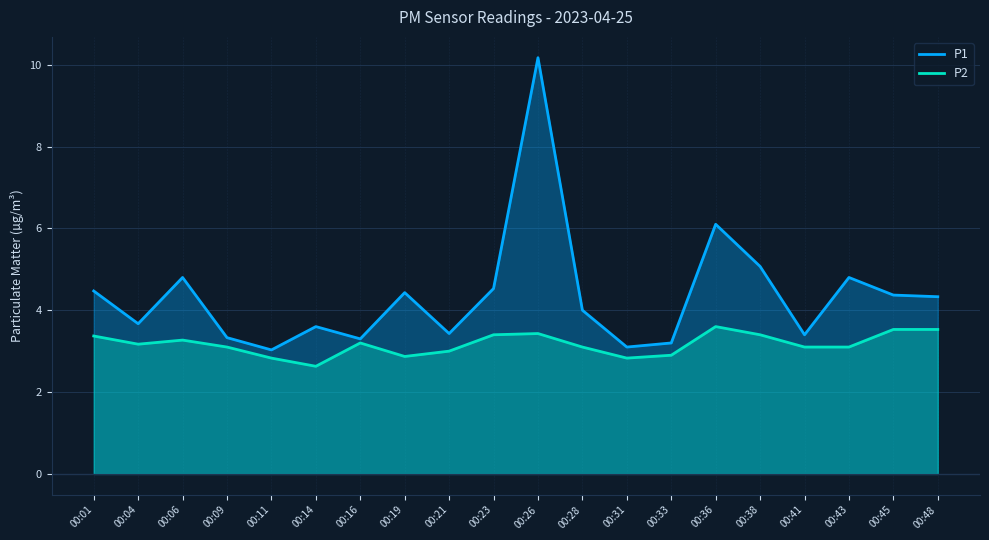

Which series has the largest total across all categories?

P1